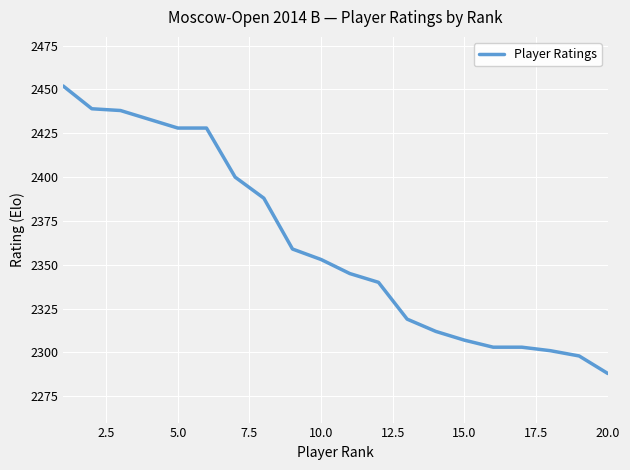

Reading left to right, extract all data points from this chart.

2452	2439	2438	2433	2428	2428	2400	2388	2359	2353	2345	2340	2319	2312	2307	2303	2303	2301	2298	2288